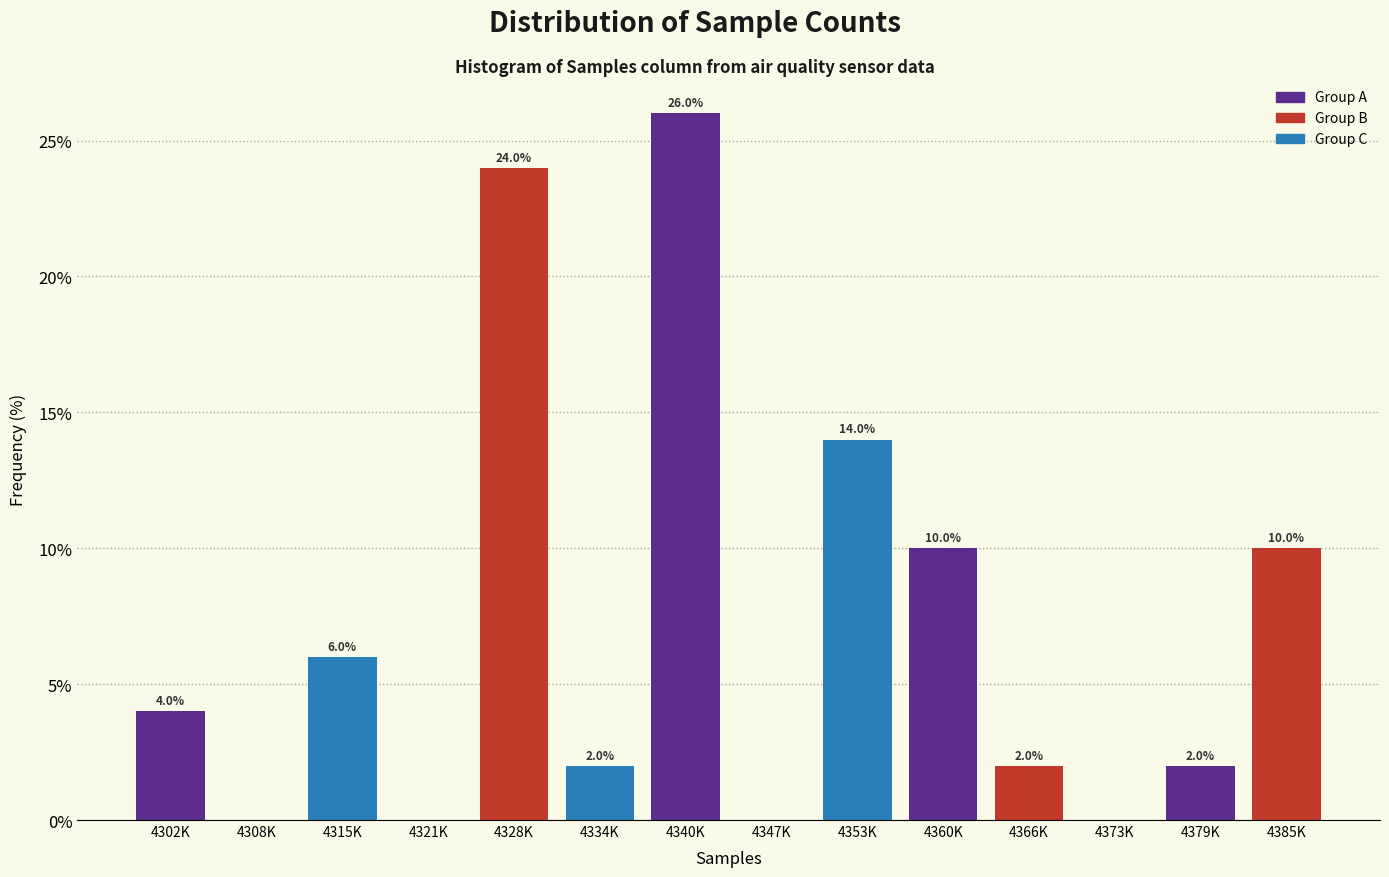

Reading left to right, extract all data points from this chart.

4302K=4.0	4308K=0.0	4315K=6.0	4321K=0.0	4328K=24.0	4334K=2.0	4340K=26.0	4347K=0.0	4353K=14.0	4360K=10.0	4366K=2.0	4373K=0.0	4379K=2.0	4385K=10.0